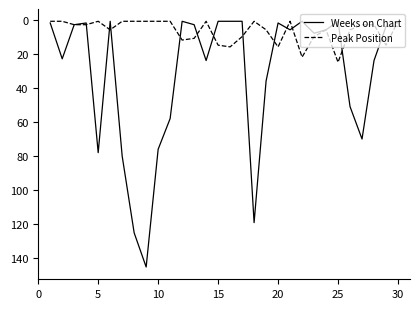

True or false: Peak Position and Weeks on Chart cross at least once.

True